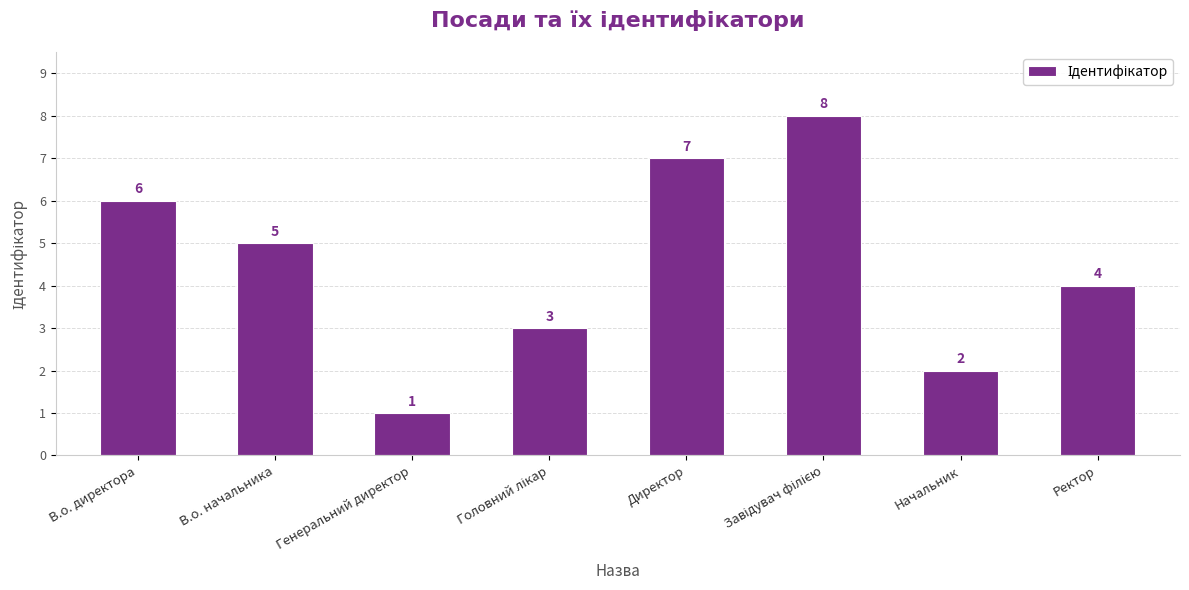

At which label is the value closest to 4?

Ректор